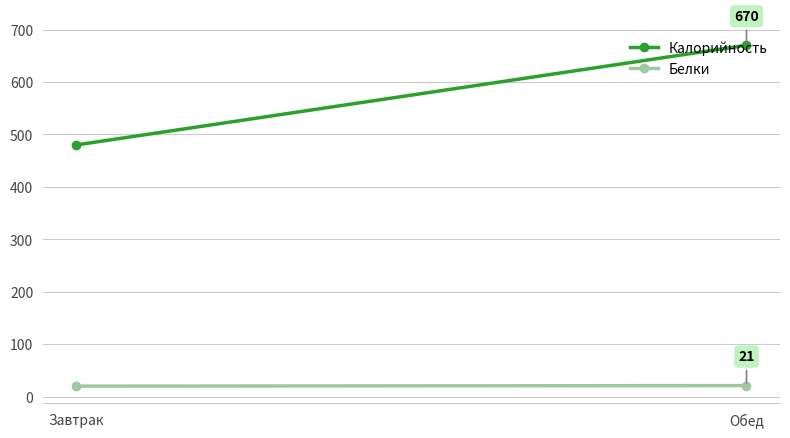

True or false: Калорийность has a value of 670 at Обед.

True